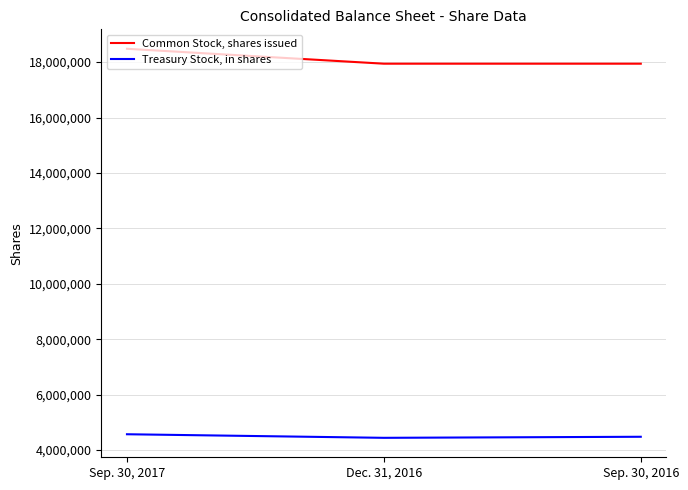

The value of Treasury Stock, in shares at Dec. 31, 2016 is 4441093. True or false?

True